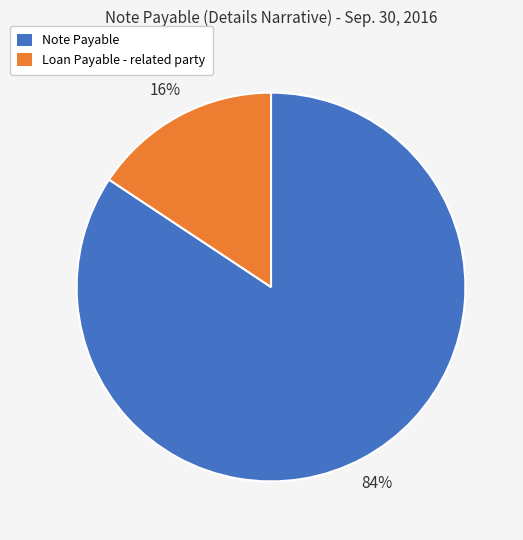

Count the number of slices in the pie.

2